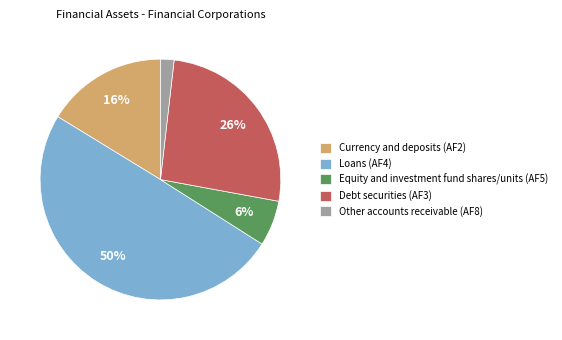

Does Equity and investment fund shares/units (AF5) represent more than half of the total?

No